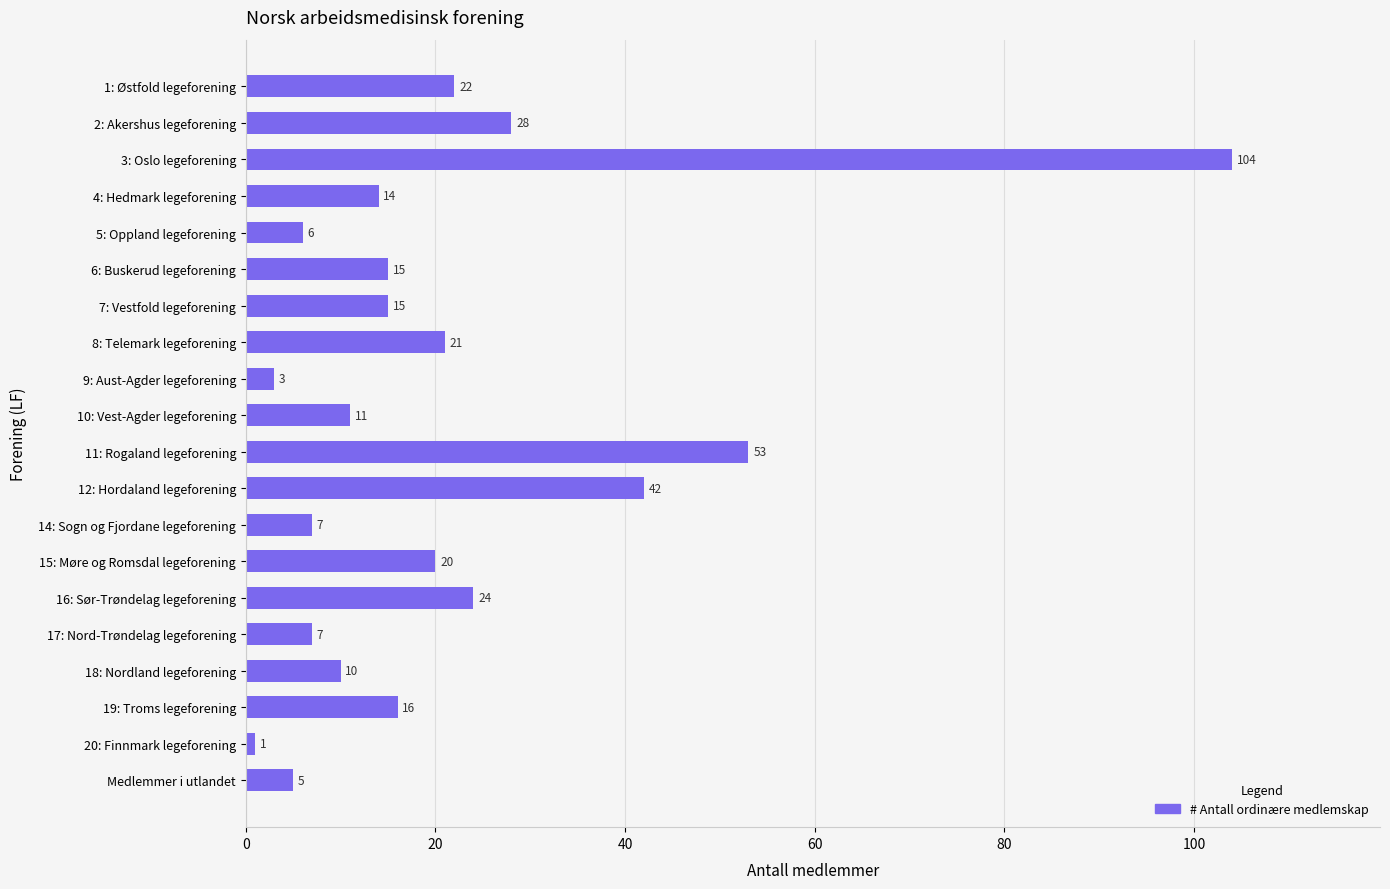

What is the maximum value shown in the chart?

104